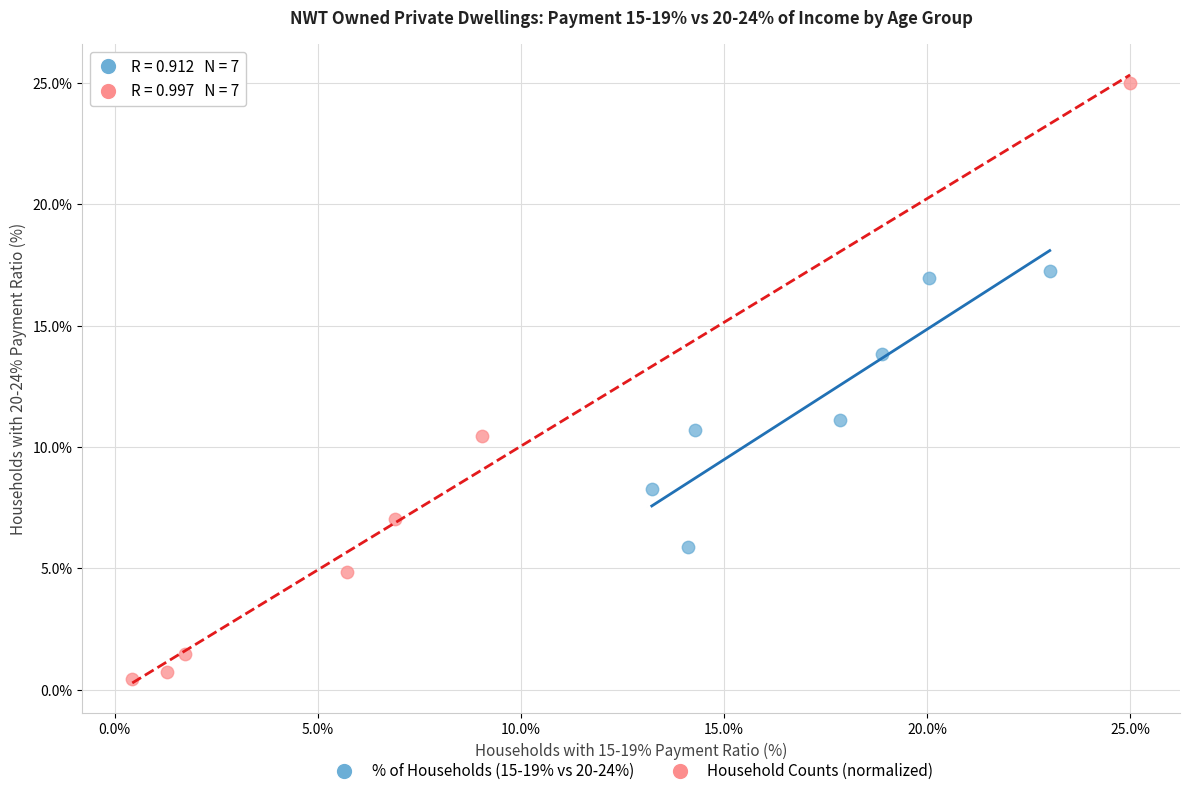

Which series has the largest Y range (max minus min)?

Household Counts (normalized)